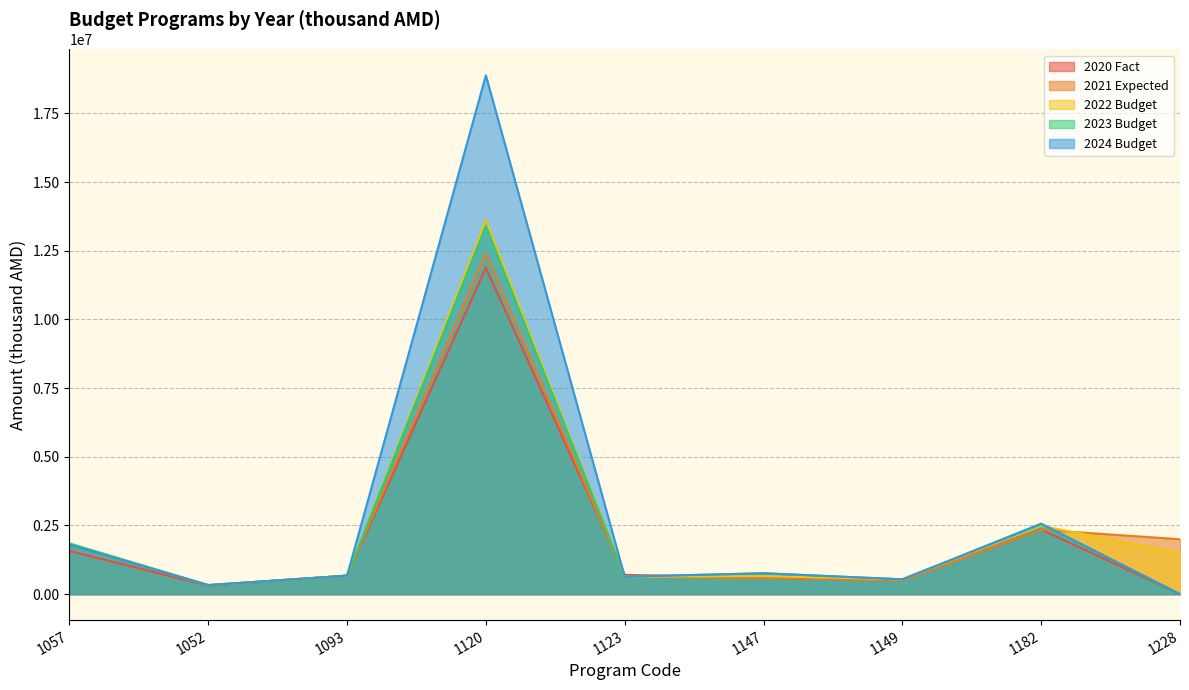

Which has a higher value, 1052 or 1228?

1052